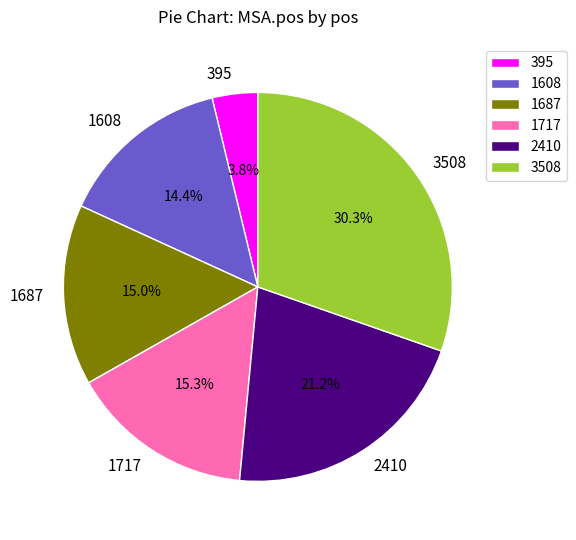

Is 1717 the majority of the pie?

No